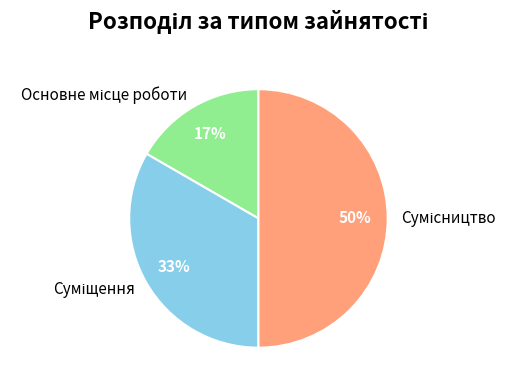

To the nearest percent, what is the difference between the largest and smallest slice percentages?

33%